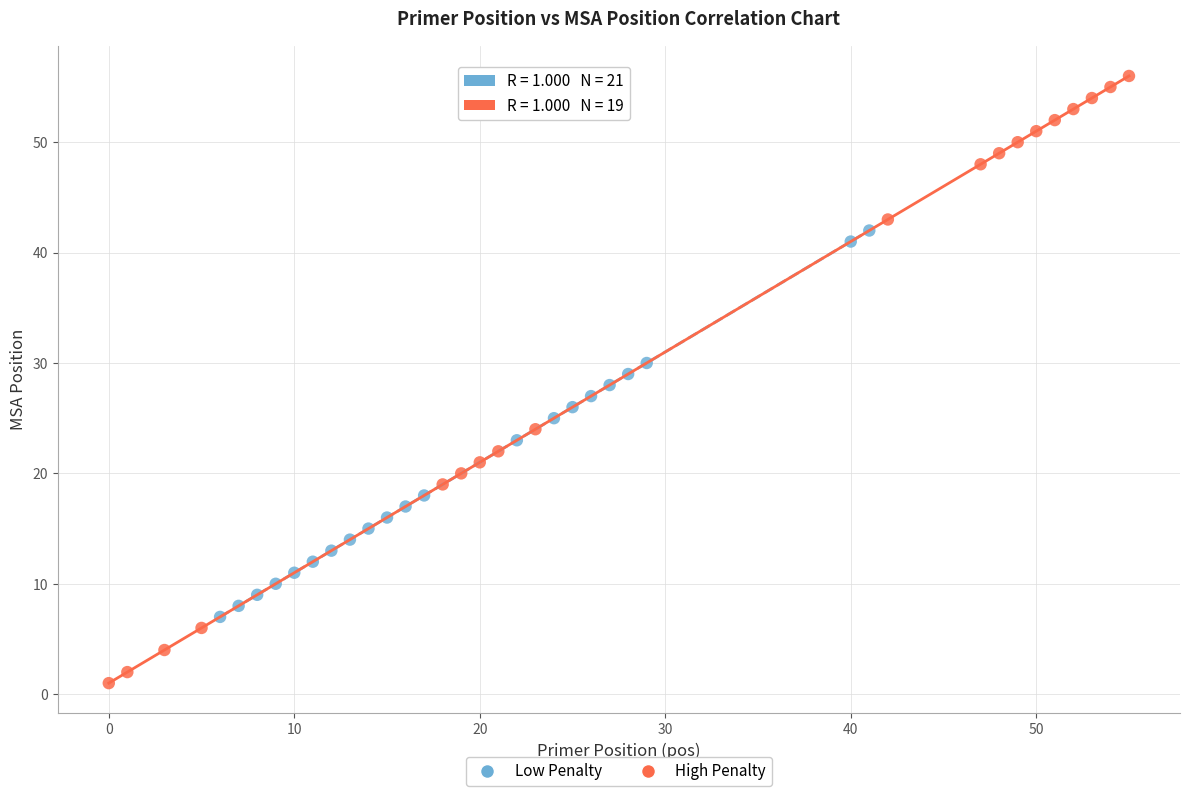

Which series has the largest Y range (max minus min)?

High Penalty